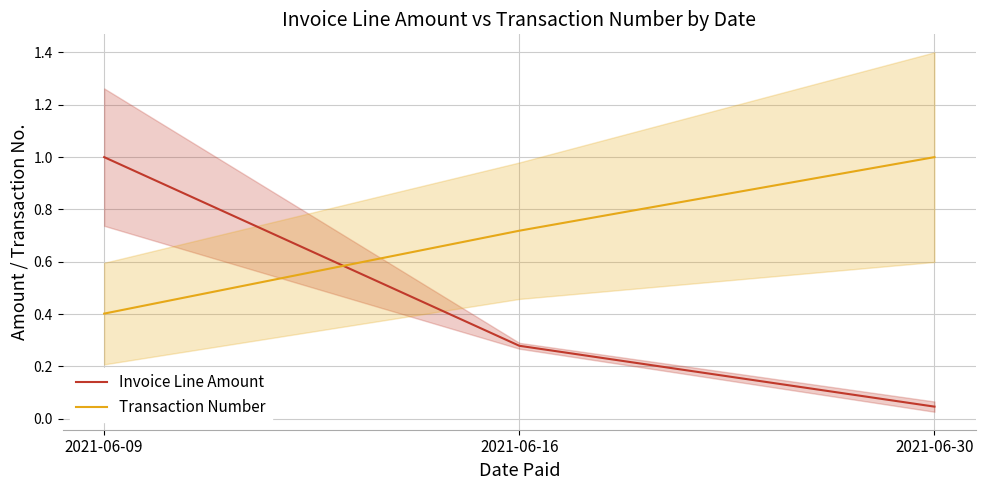

What is the maximum value for Invoice Line Amount?

1.0